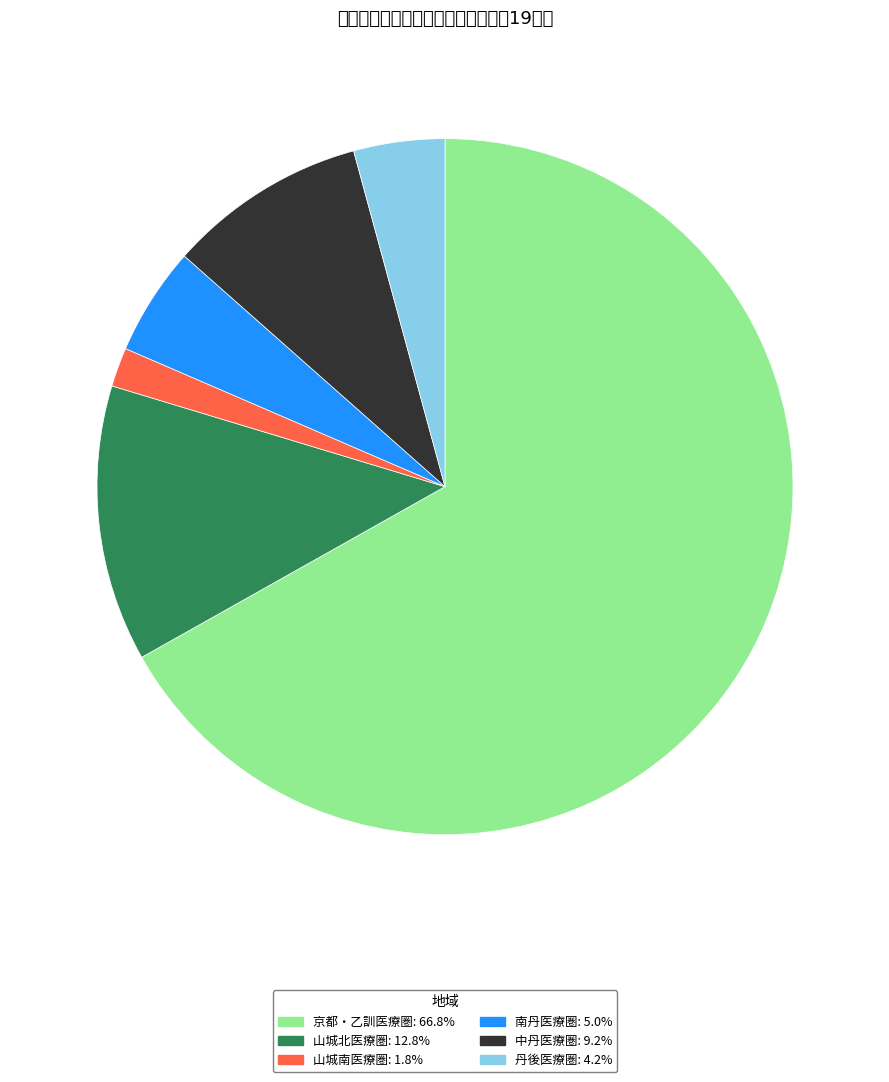

Which category has the smallest portion of the pie?

山城南医療圏